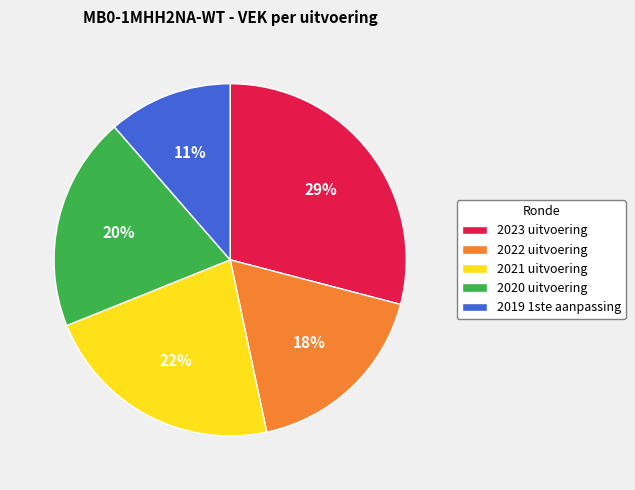

What is the ratio of the value at 2022 uitvoering to the value at 2021 uitvoering?

0.8